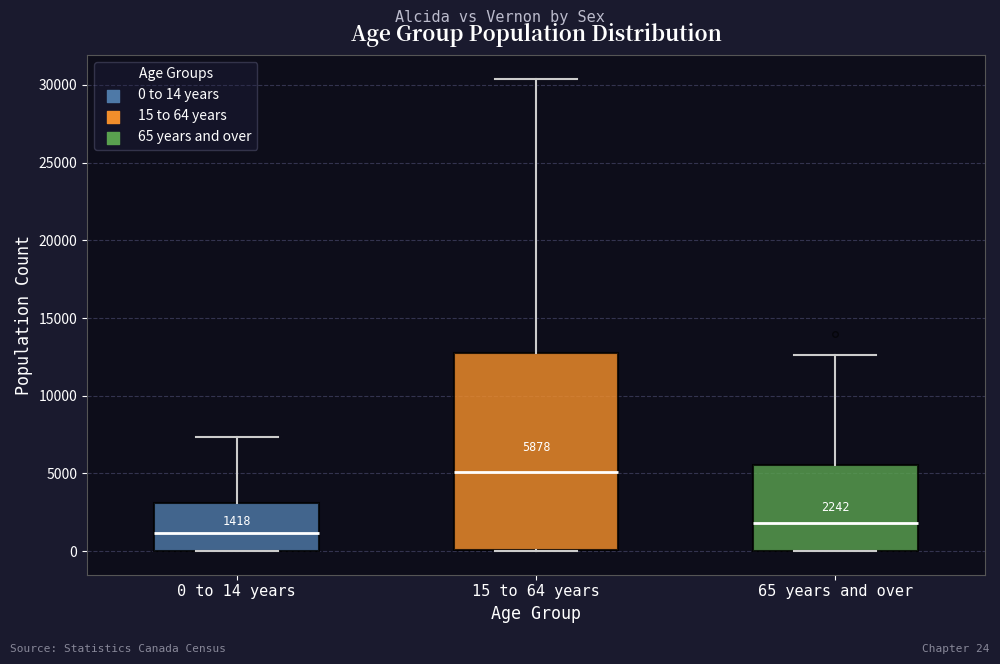

Which box's median line is the lowest?

0 to 14 years